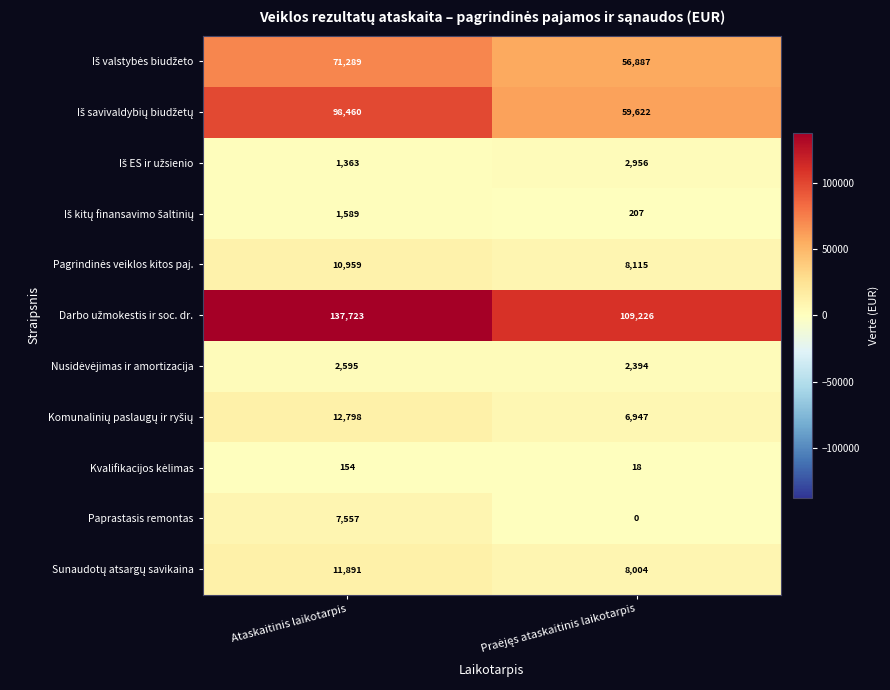

True or false: Paprastasis remontas has a value of 7557 at Ataskaitinis laikotarpis.

True